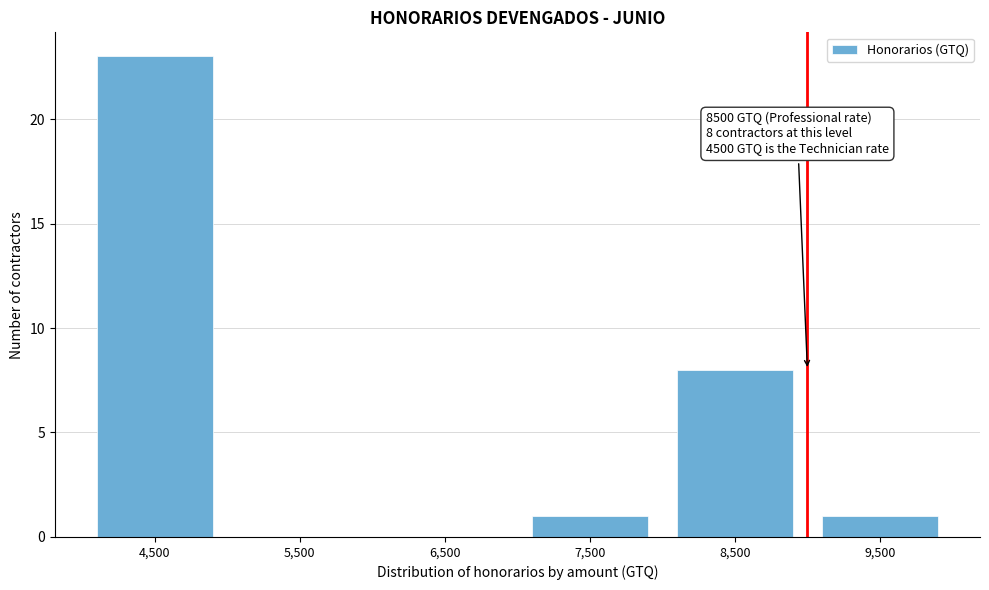

Reading right to left, transcribe all the data shown in this chart.

9,500=1	8,500=8	7,500=1	6,500=0	5,500=0	4,500=23